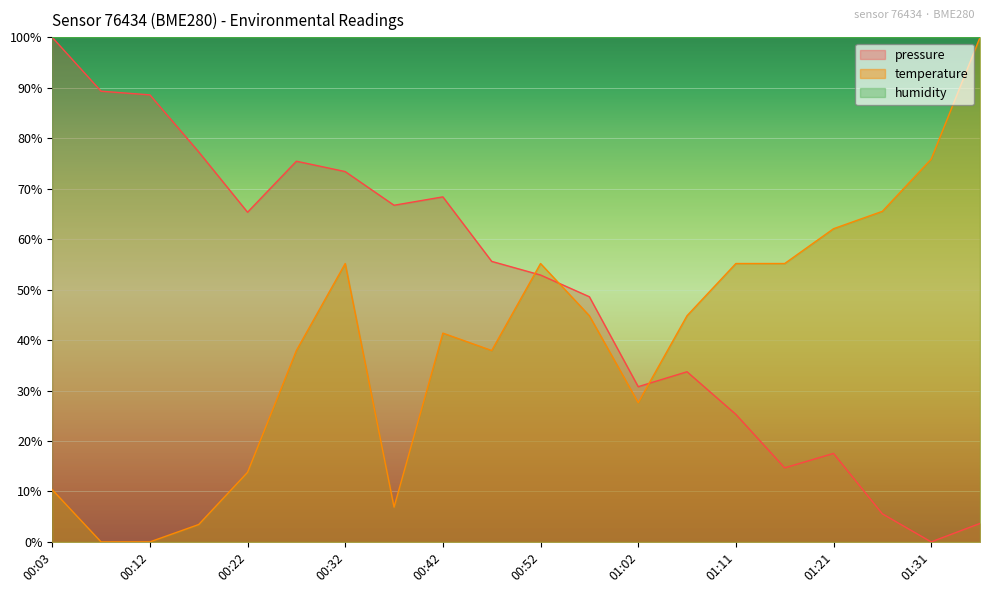

Between 00:27 and 00:52, which is larger?

00:27